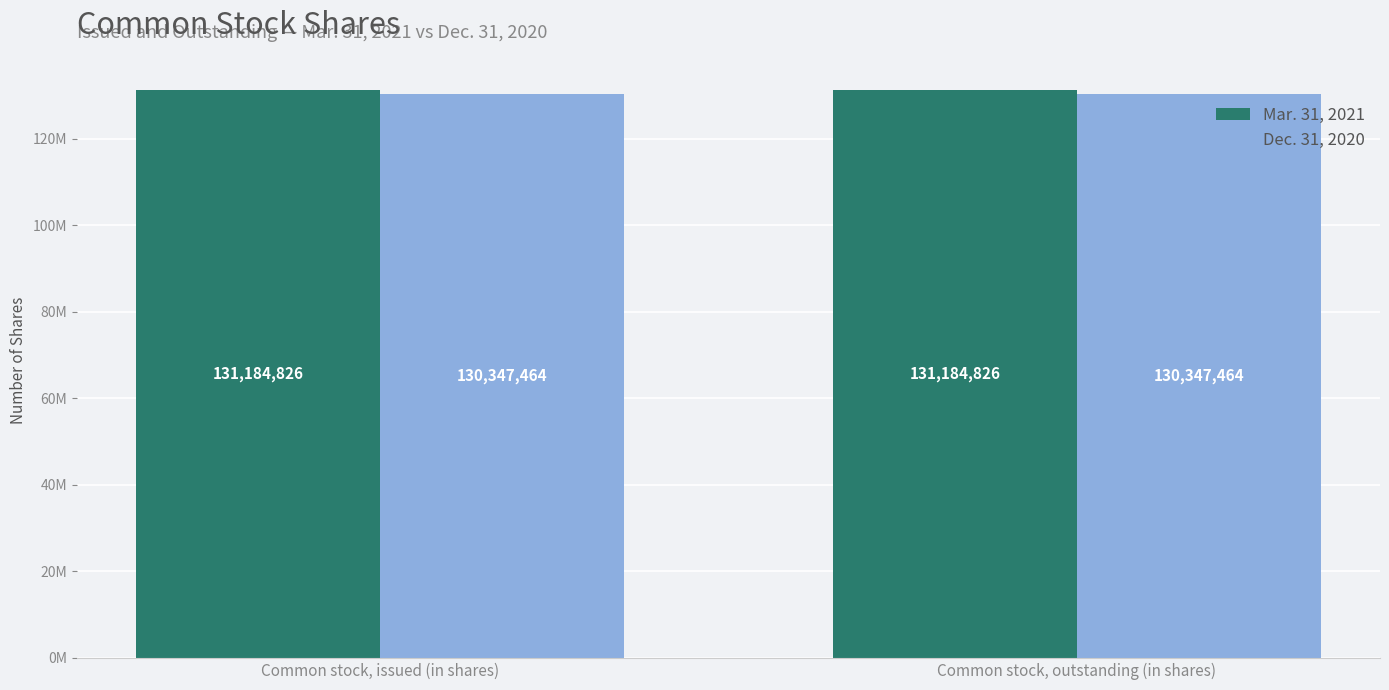

At how many categories does at least one series exceed 130579419?

2